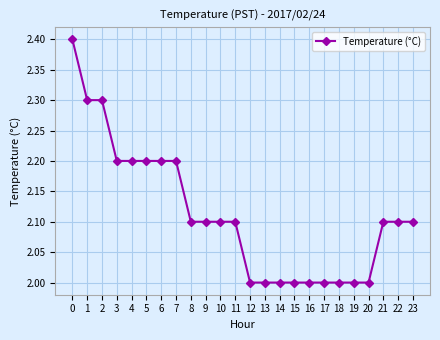

What is the maximum value shown in the chart?

2.4